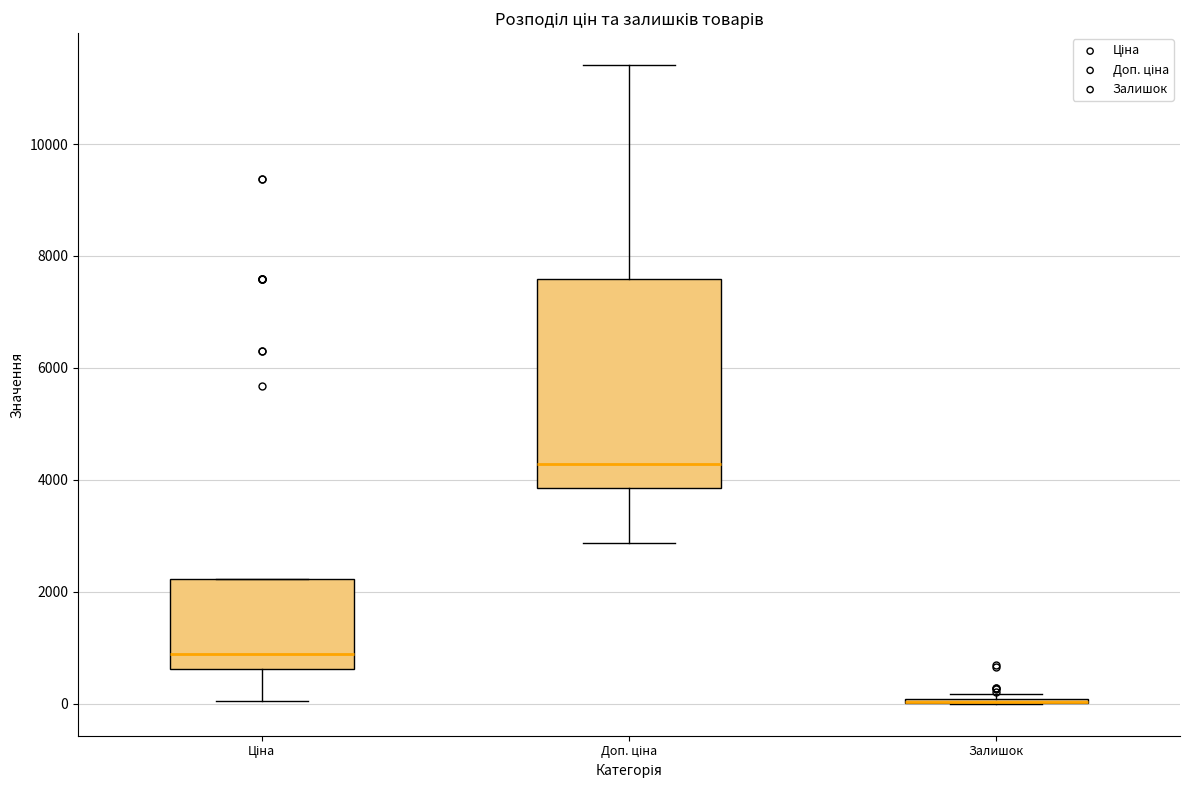

Which box is the tallest, from its lower edge to its upper edge?

Доп. ціна